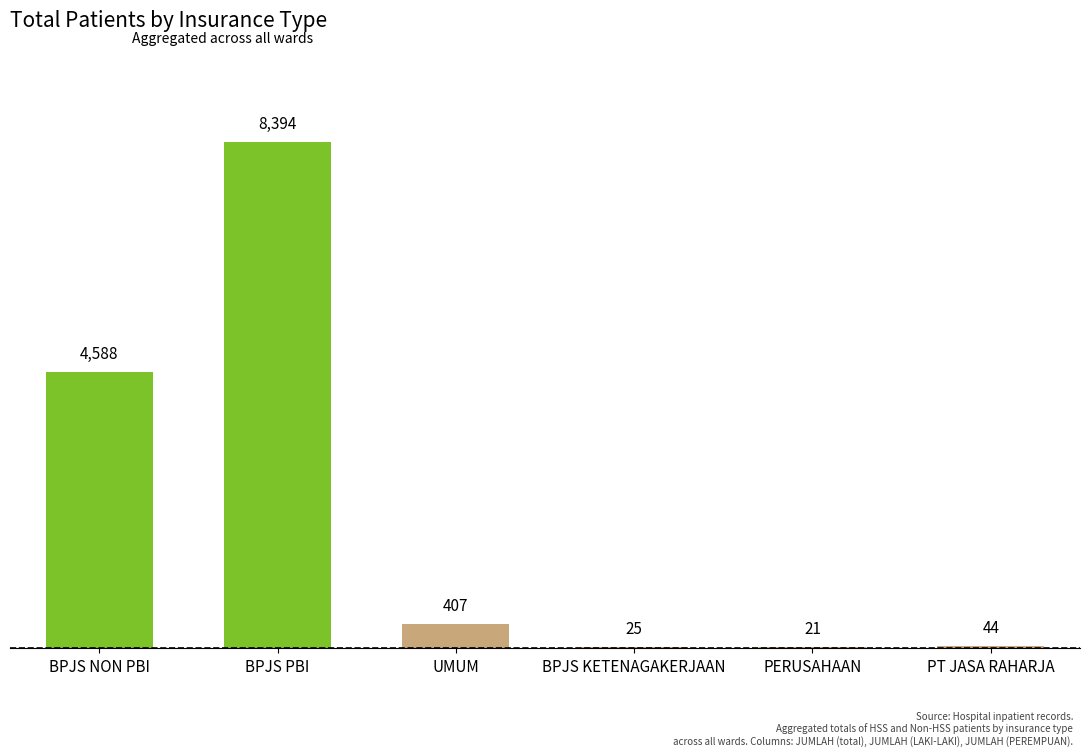

What is the maximum value shown in the chart?

8394